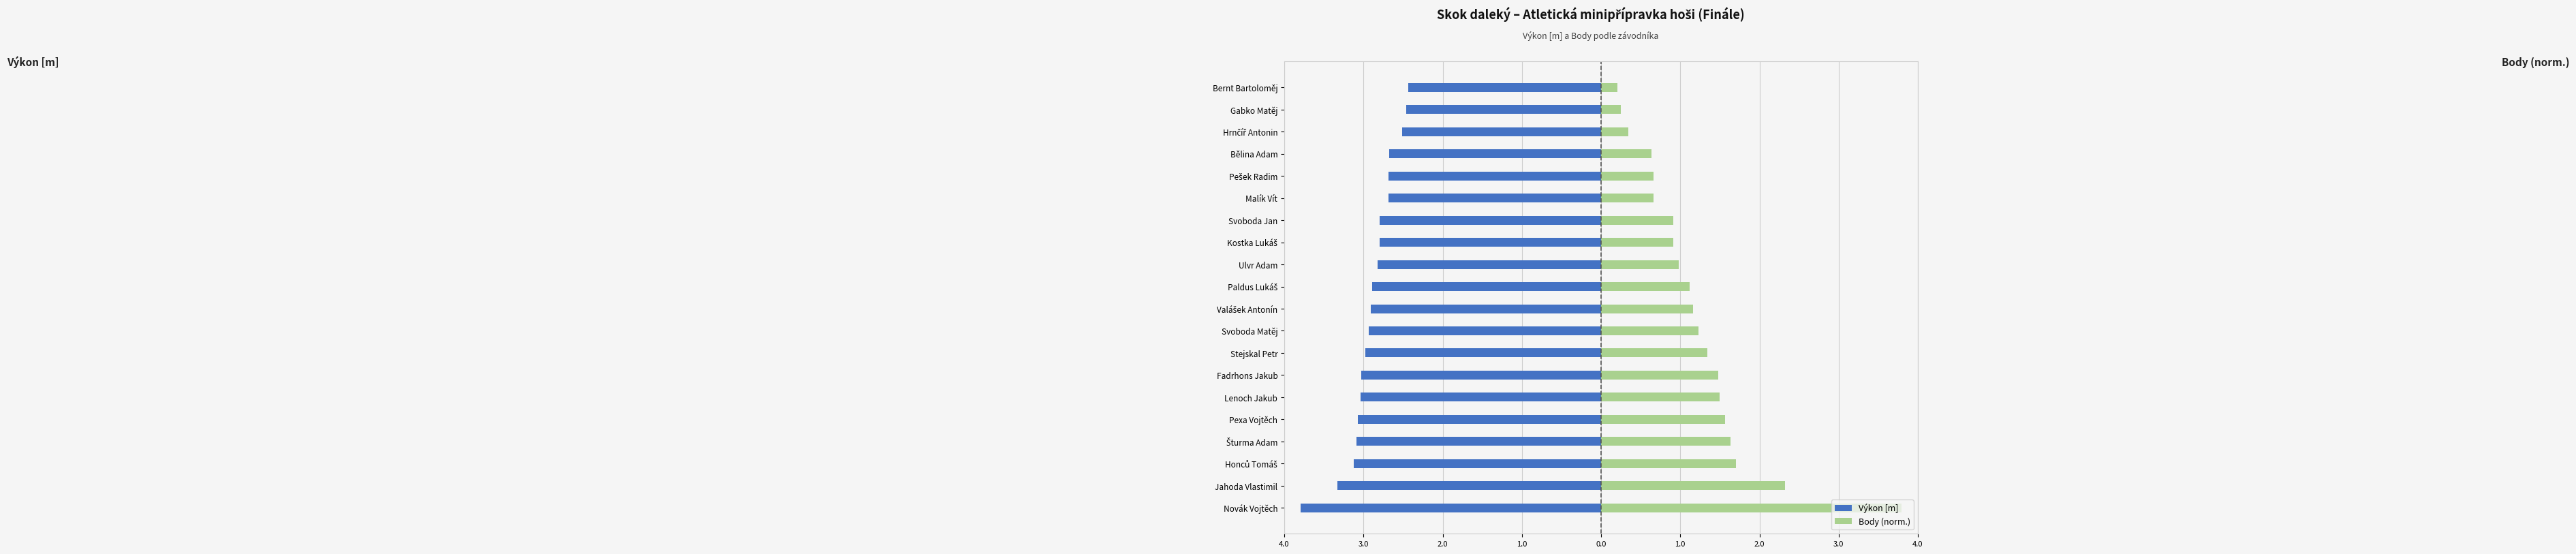

Are the bars horizontal?

Yes